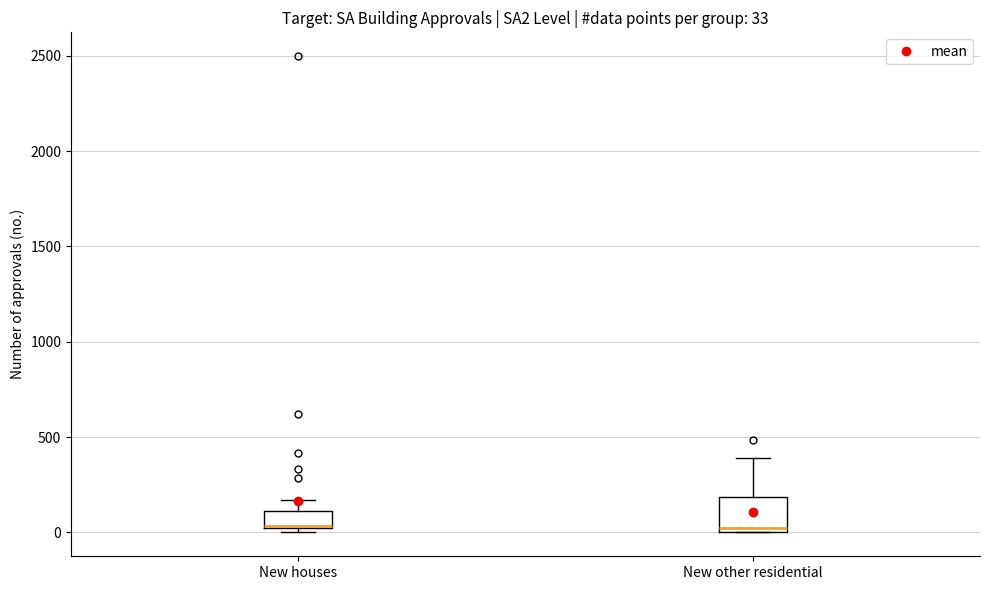

Comparing the boxes themselves (not the whiskers), which one is the tallest?

New other residential